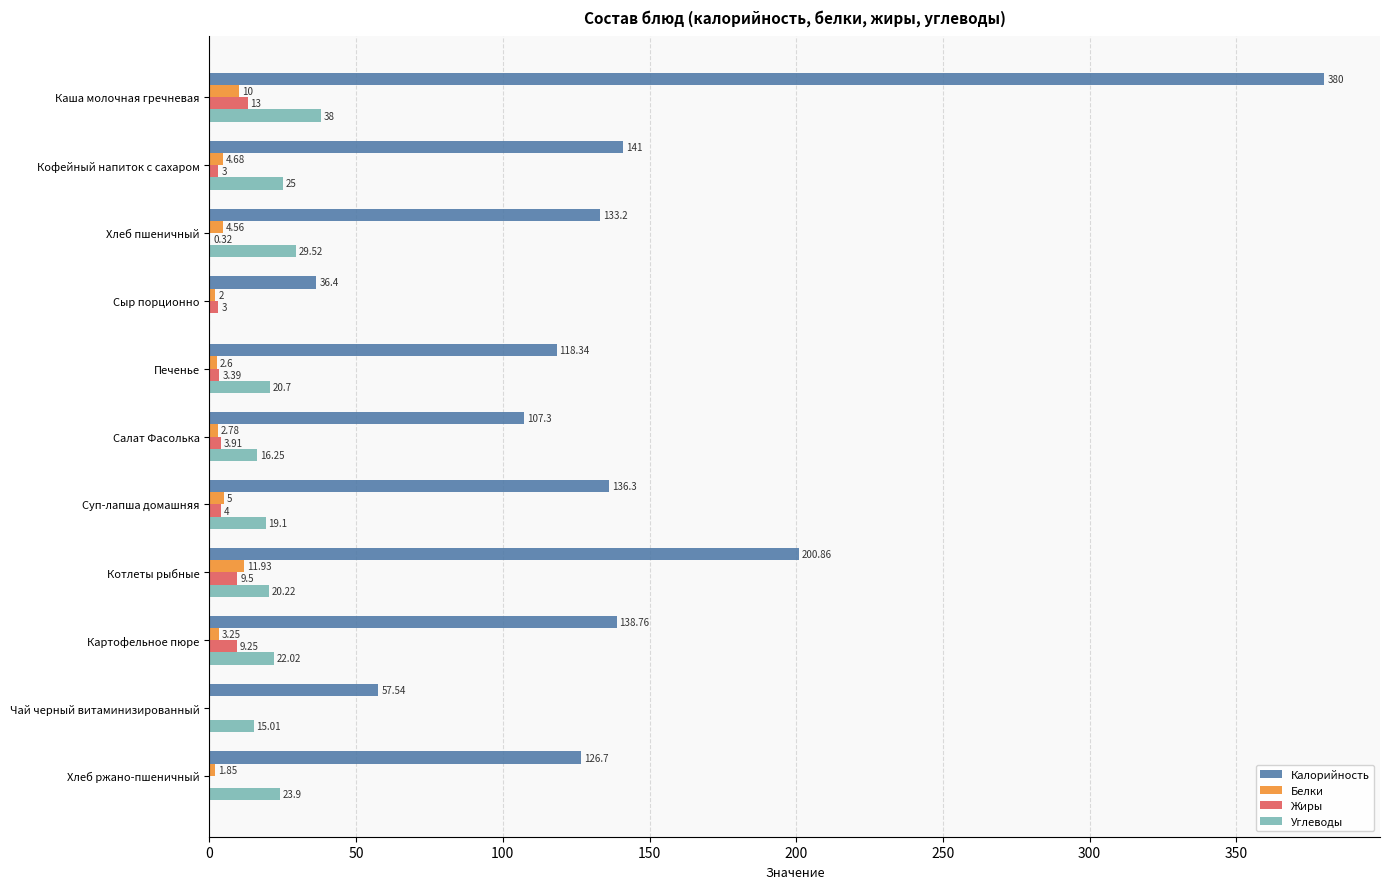

Is the value of Углеводы at Печенье greater than the value of Калорийность at Картофельное пюре?

No